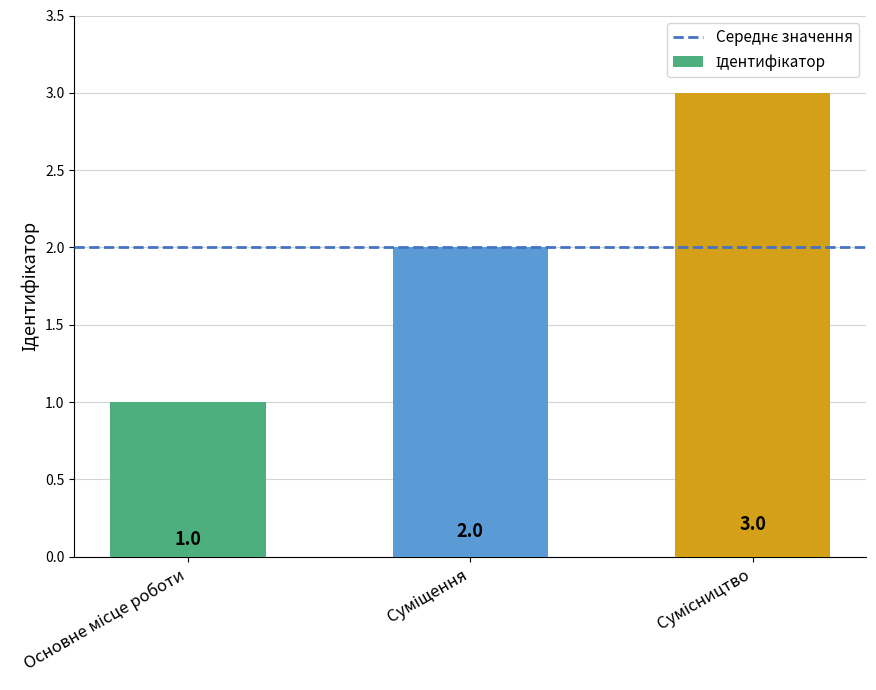

What is the greatest value displayed?

3